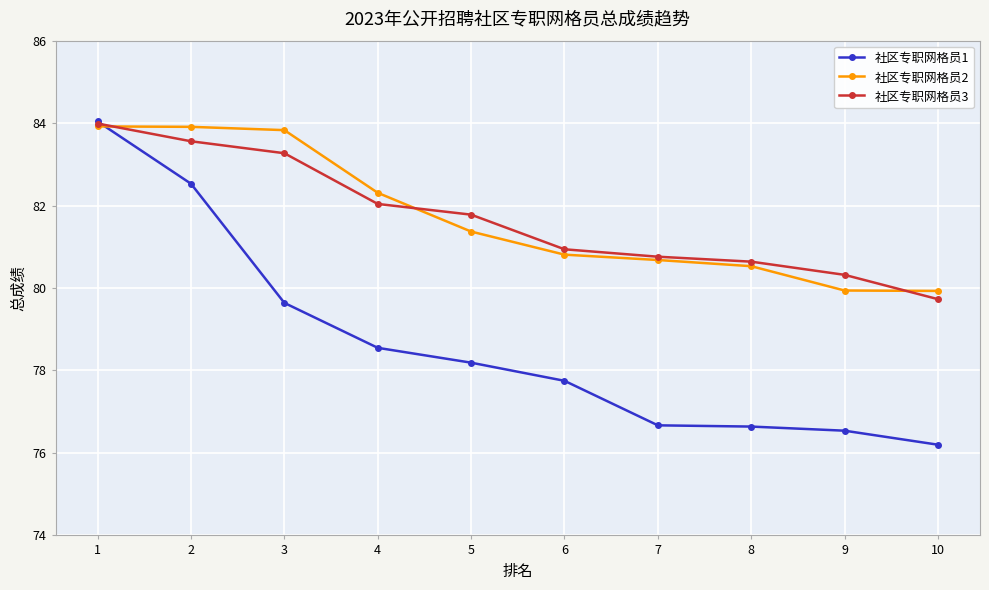

How many distinct data groups are displayed?

3